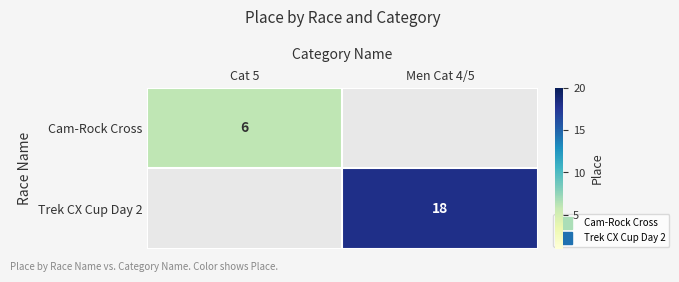

What is the sum of all Cam-Rock Cross values?

6